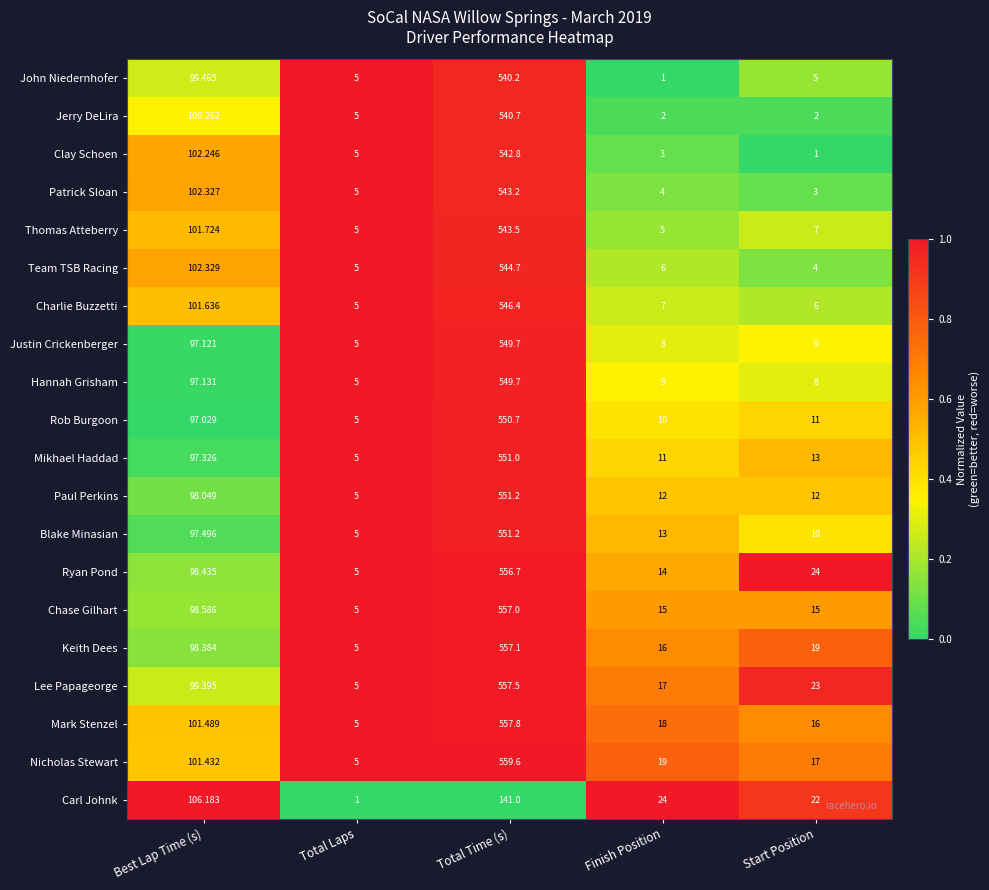

Is the value of John Niedernhofer at Start Position greater than the value of Justin Crickenberger at Best Lap Time (s)?

No